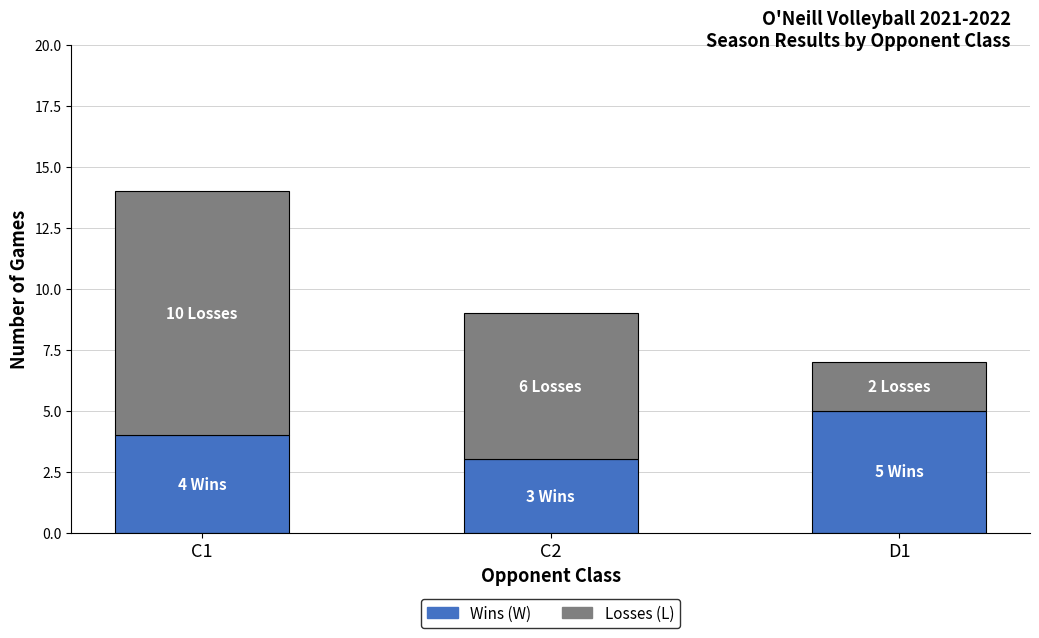

Reading left to right, transcribe the values for Wins.

4	3	5